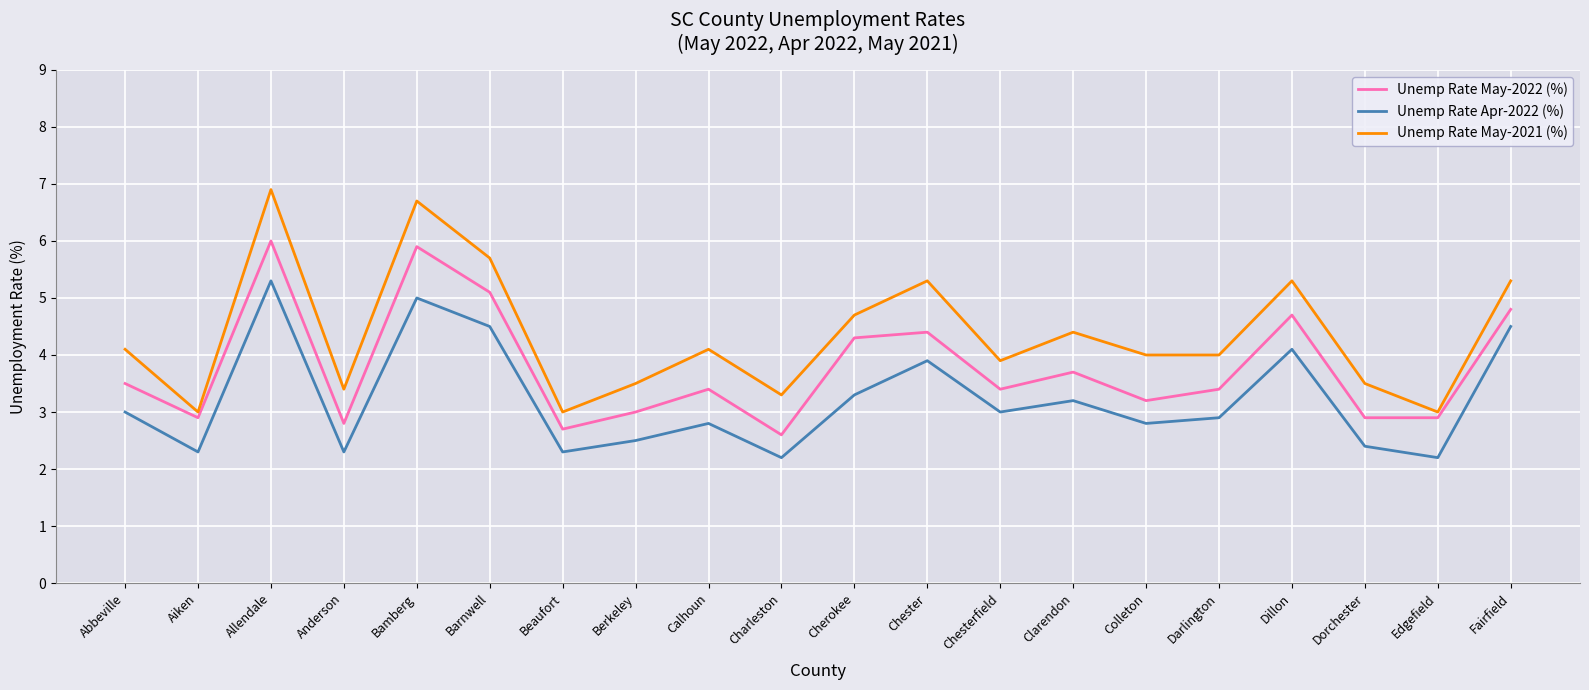

True or false: Unemp Rate May-2021 (%) and Unemp Rate May-2022 (%) intersect in this chart.

False